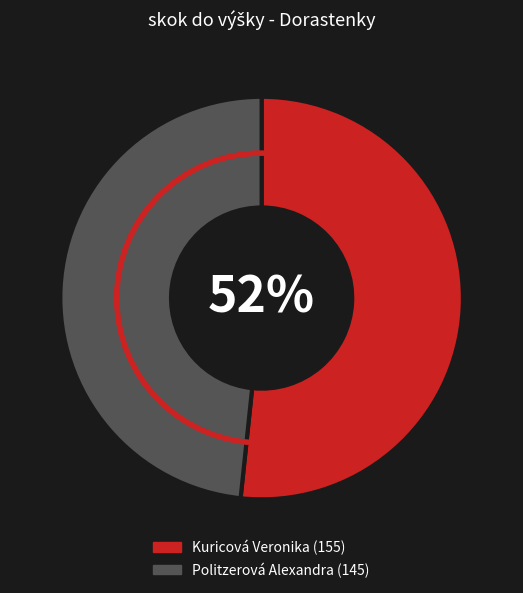

Which slice represents more than half of the pie?

Kuricová Veronika